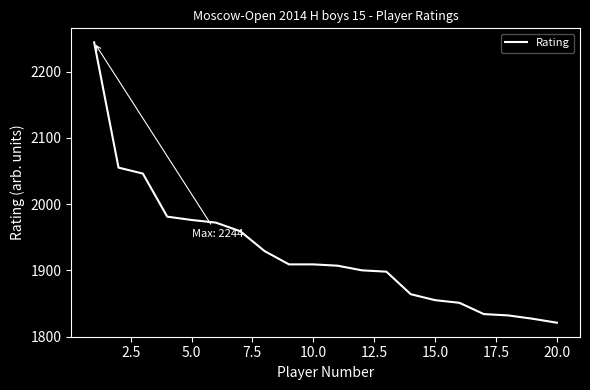

What is the maximum value shown in the chart?

2244